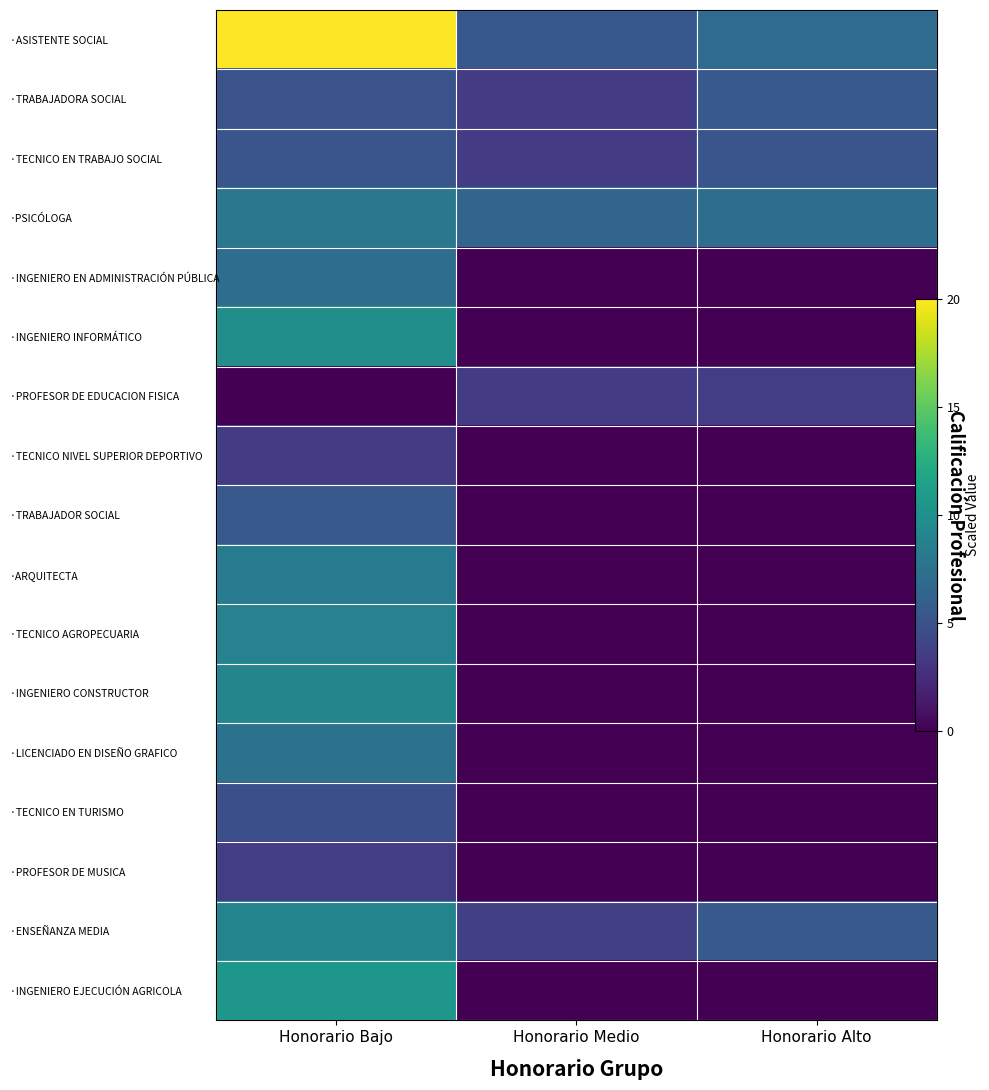

Is it true that ·PROFESOR DE EDUCACION FISICA equals 0.0 at Honorario Bajo?

True